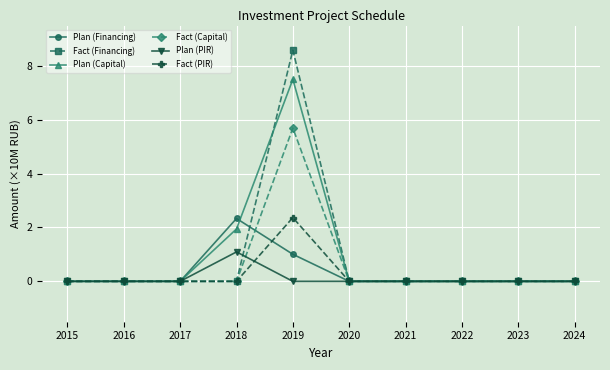

Which series has the largest range (max minus min)?

Fact (Financing)